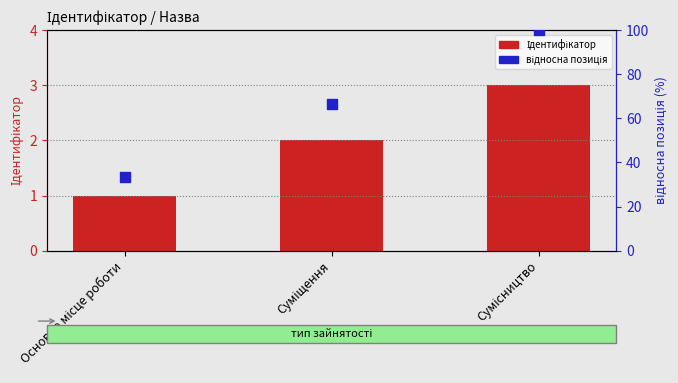

Which series contains the lowest Y value?

Ідентифікатор